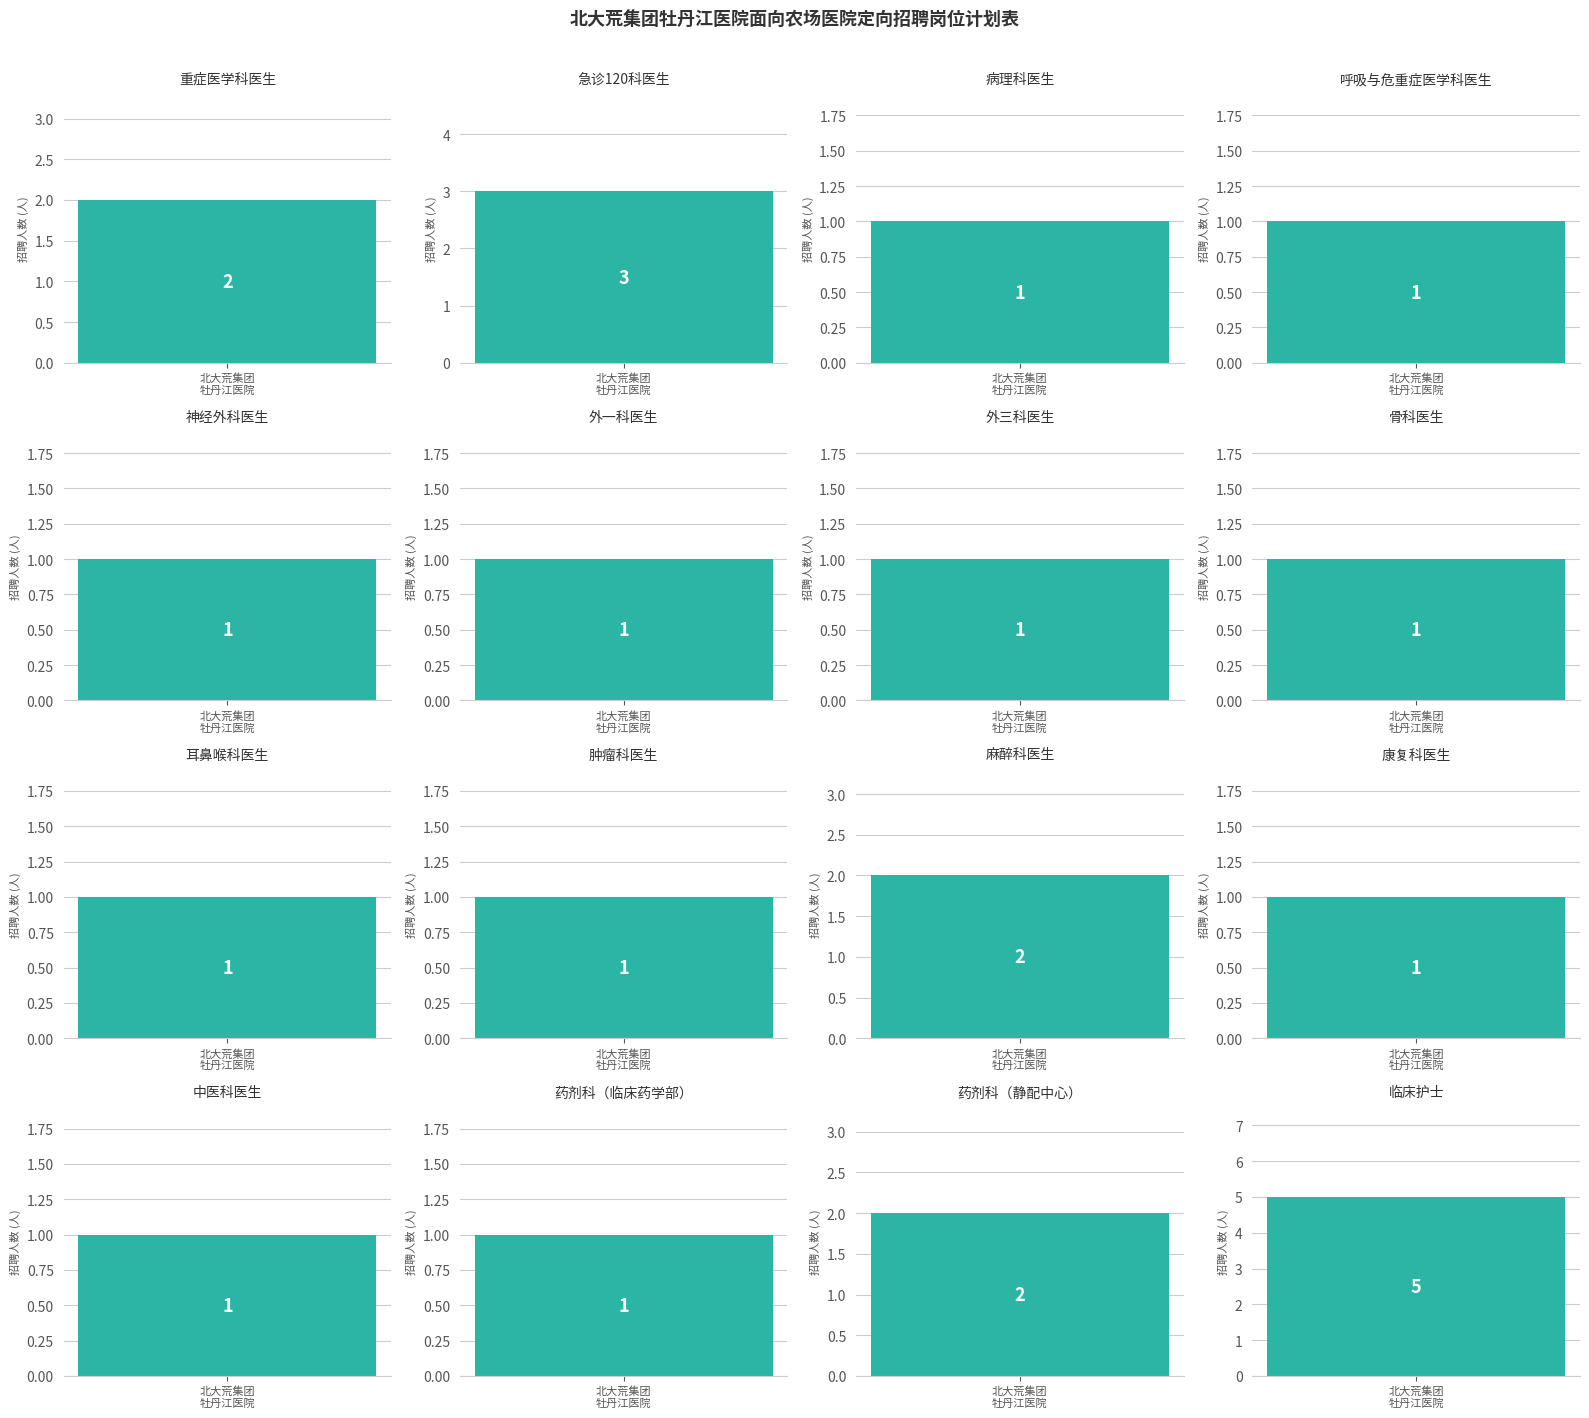

What is the value of the 14th bar from the left?

1